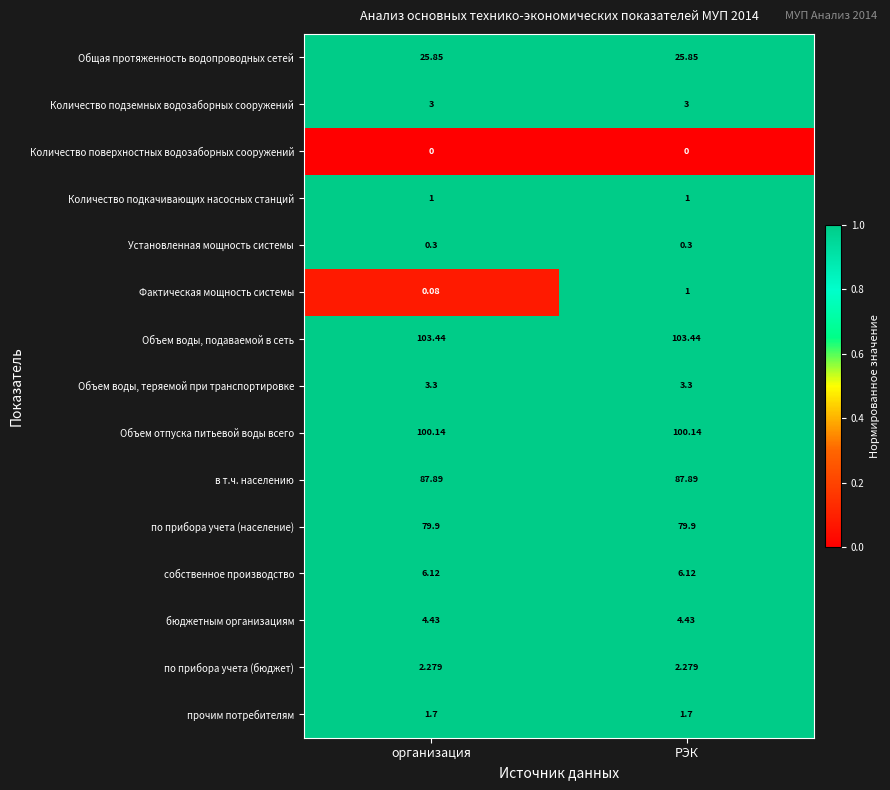

At which category is the sum across all series the highest?

РЭК